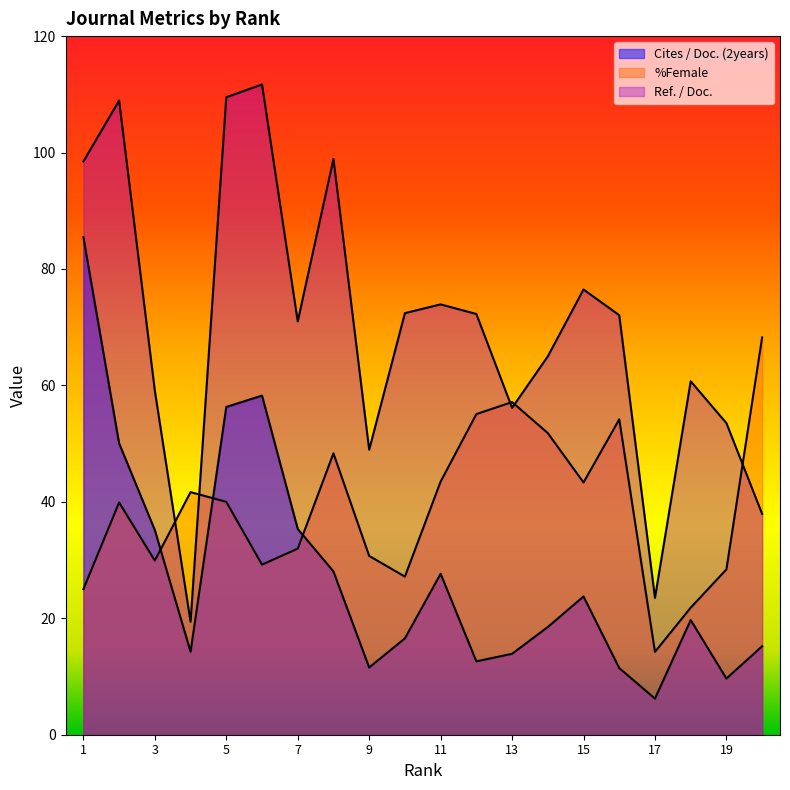

How many data points does each series have?

20